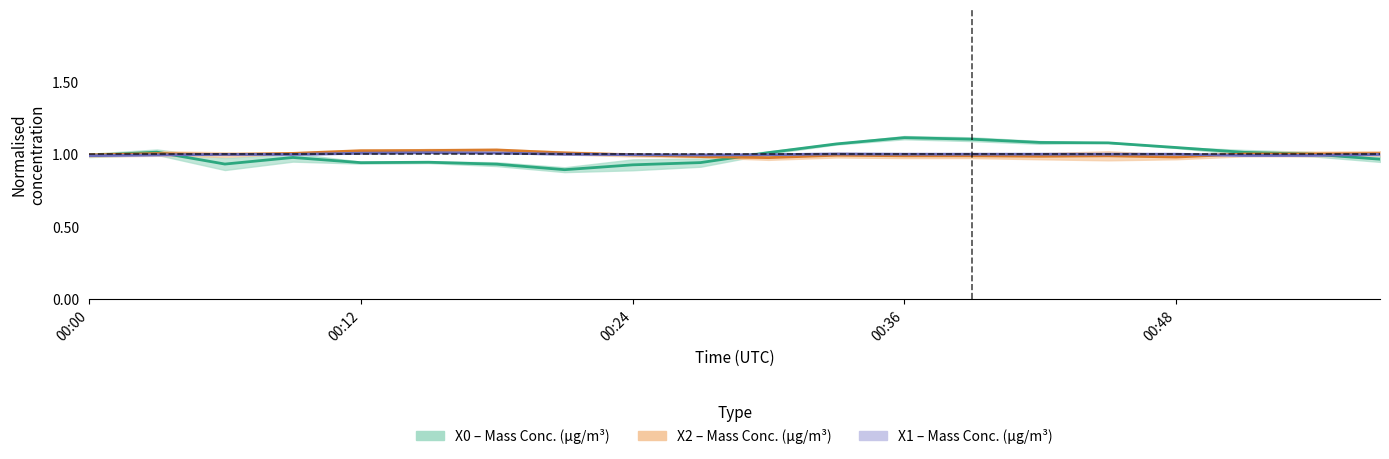

How many lines are shown in the chart?

3